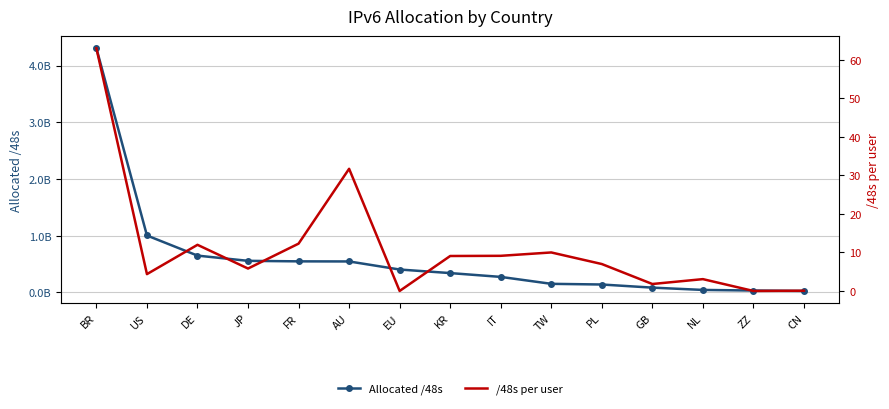

What is the label of the 8th point from the right?

KR